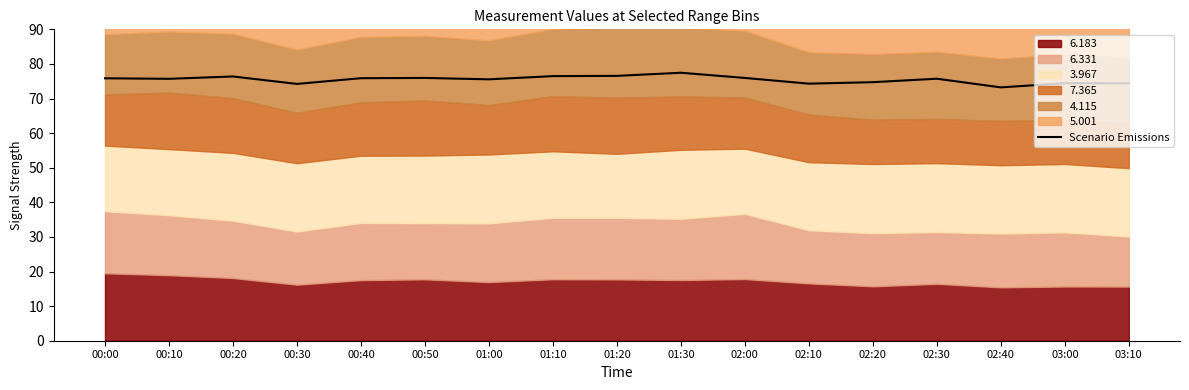

Rank the categories by value from highest to lowest.

01:30, 01:20, 01:10, 00:20, 00:50, 02:00, 00:40, 00:00, 02:30, 00:10, 01:00, 02:20, 03:00, 03:10, 02:10, 00:30, 02:40